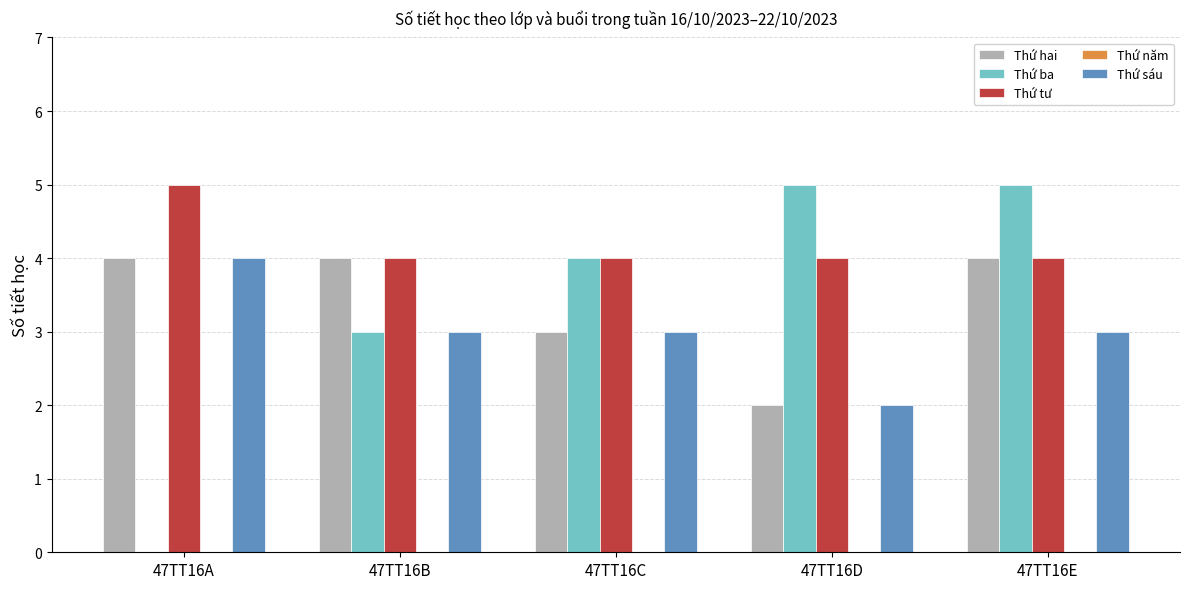

Which series has the largest total across all categories?

Thứ tư